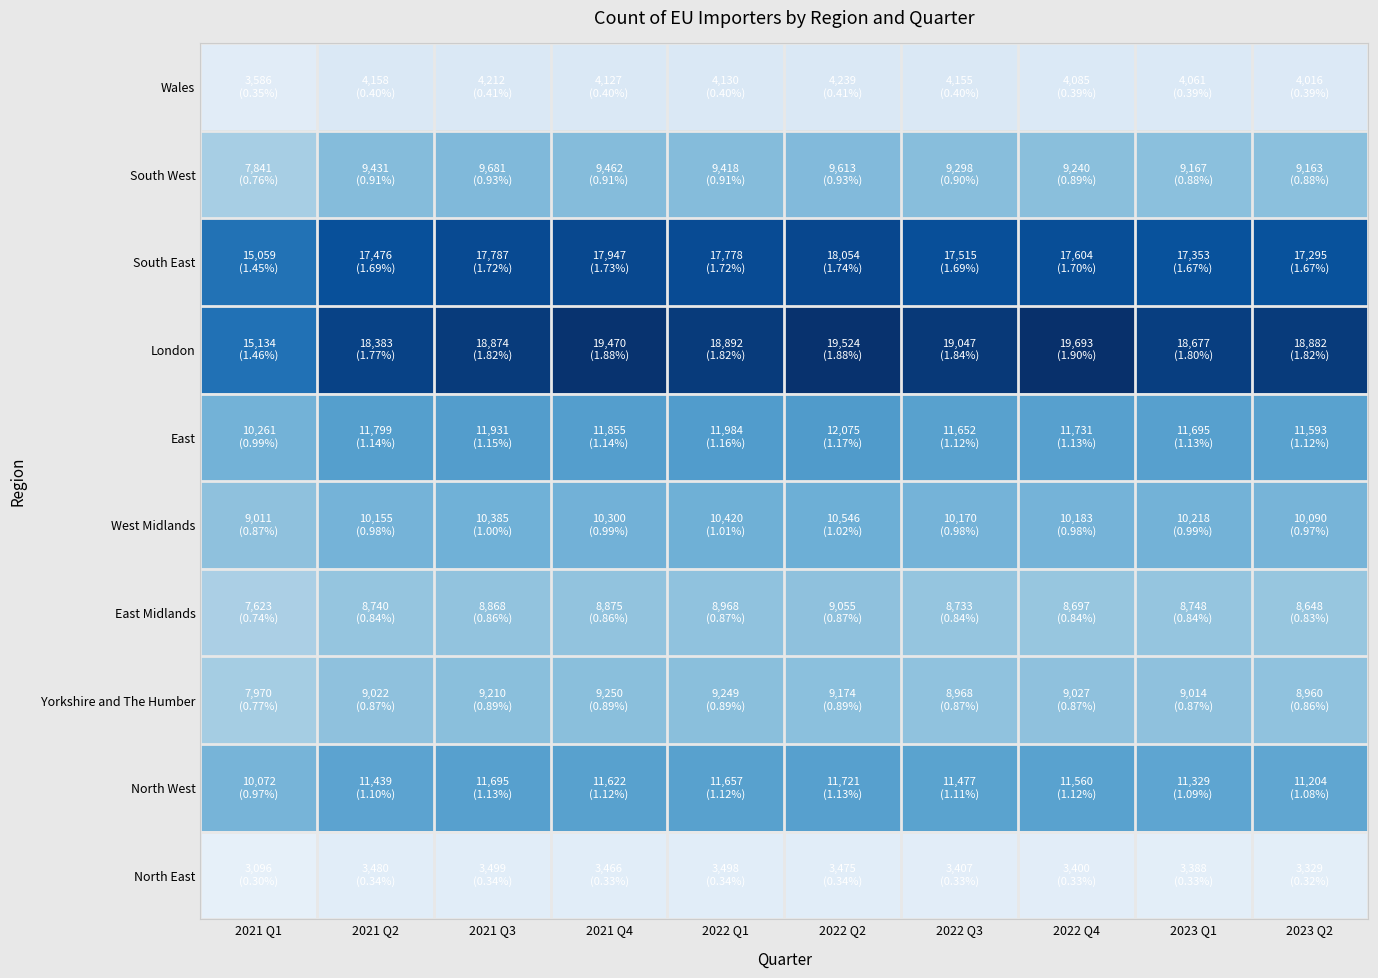

Reading right to left, what are all the values shown in this chart?

North East: 2023 Q2=3329	2023 Q1=3388	2022 Q4=3400	2022 Q3=3407	2022 Q2=3475	2022 Q1=3498	2021 Q4=3466	2021 Q3=3499	2021 Q2=3480	2021 Q1=3096
North West: 2023 Q2=11204	2023 Q1=11329	2022 Q4=11560	2022 Q3=11477	2022 Q2=11721	2022 Q1=11657	2021 Q4=11622	2021 Q3=11695	2021 Q2=11439	2021 Q1=10072
Yorkshire and The Humber: 2023 Q2=8960	2023 Q1=9014	2022 Q4=9027	2022 Q3=8968	2022 Q2=9174	2022 Q1=9249	2021 Q4=9250	2021 Q3=9210	2021 Q2=9022	2021 Q1=7970
East Midlands: 2023 Q2=8648	2023 Q1=8748	2022 Q4=8697	2022 Q3=8733	2022 Q2=9055	2022 Q1=8968	2021 Q4=8875	2021 Q3=8868	2021 Q2=8740	2021 Q1=7623
West Midlands: 2023 Q2=10090	2023 Q1=10218	2022 Q4=10183	2022 Q3=10170	2022 Q2=10546	2022 Q1=10420	2021 Q4=10300	2021 Q3=10385	2021 Q2=10155	2021 Q1=9011
East: 2023 Q2=11593	2023 Q1=11695	2022 Q4=11731	2022 Q3=11652	2022 Q2=12075	2022 Q1=11984	2021 Q4=11855	2021 Q3=11931	2021 Q2=11799	2021 Q1=10261
London: 2023 Q2=18882	2023 Q1=18677	2022 Q4=19693	2022 Q3=19047	2022 Q2=19524	2022 Q1=18892	2021 Q4=19470	2021 Q3=18874	2021 Q2=18383	2021 Q1=15134
South East: 2023 Q2=17295	2023 Q1=17353	2022 Q4=17604	2022 Q3=17515	2022 Q2=18054	2022 Q1=17778	2021 Q4=17947	2021 Q3=17787	2021 Q2=17476	2021 Q1=15059
South West: 2023 Q2=9163	2023 Q1=9167	2022 Q4=9240	2022 Q3=9298	2022 Q2=9613	2022 Q1=9418	2021 Q4=9462	2021 Q3=9681	2021 Q2=9431	2021 Q1=7841
Wales: 2023 Q2=4016	2023 Q1=4061	2022 Q4=4085	2022 Q3=4155	2022 Q2=4239	2022 Q1=4130	2021 Q4=4127	2021 Q3=4212	2021 Q2=4158	2021 Q1=3586